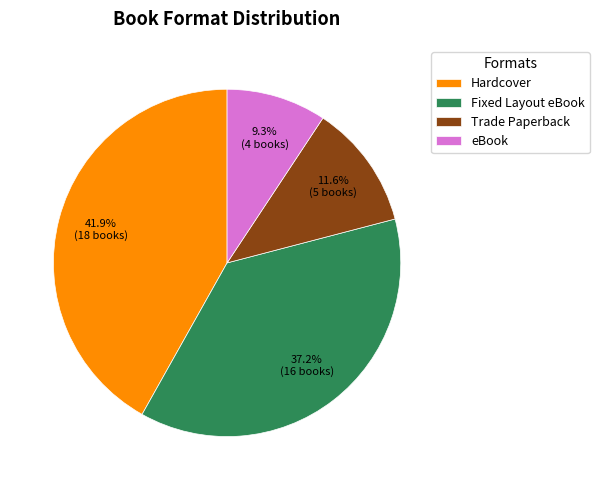

To the nearest percent, what is the difference between the eBook and Hardcover slice percentages?

33%